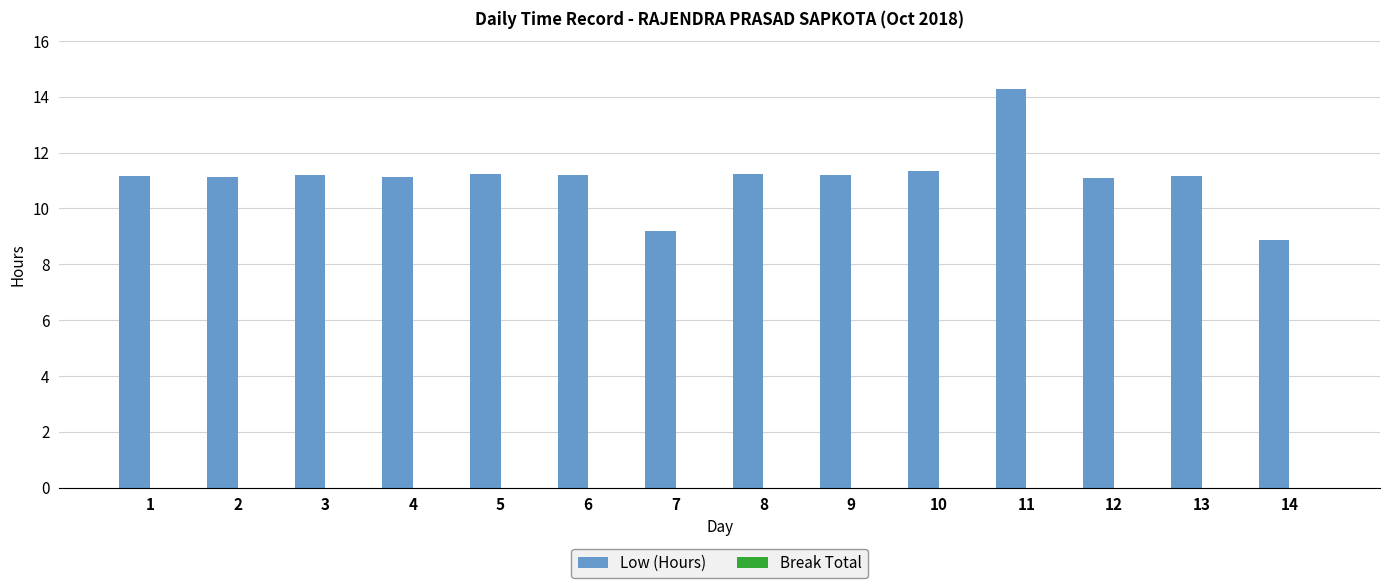

The chart shows a value of 4.9 at 3. True or false?

False